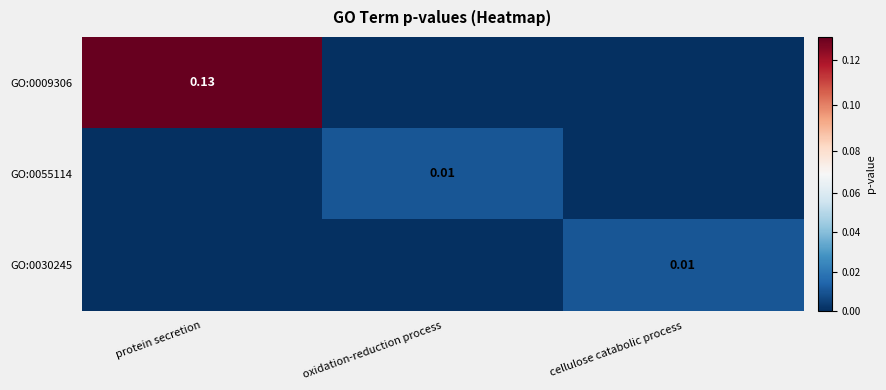

Which series has the largest total across all categories?

GO:0009306